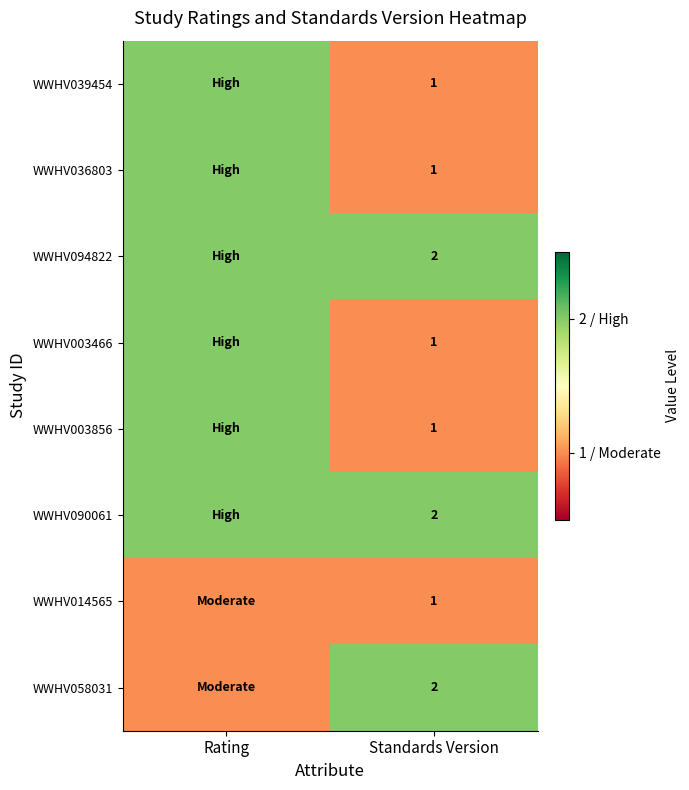

What is the total value across all series at Standards Version?

11